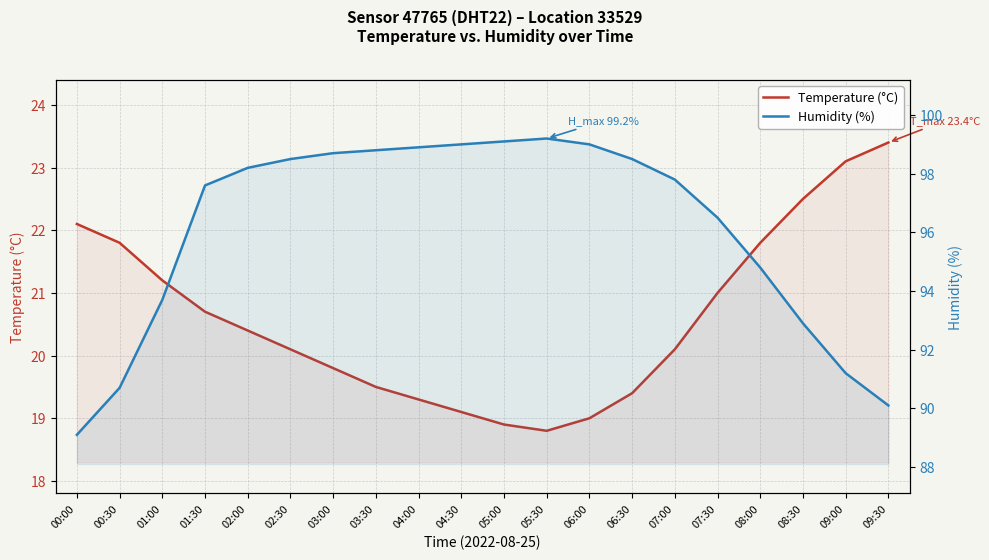

The value of Temperature (°C) at 06:30 is 19.4. True or false?

True